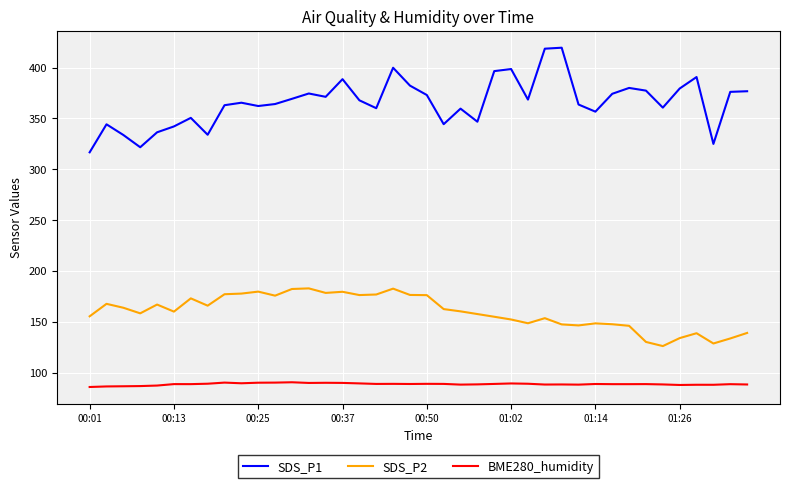

What is the sum of all SDS_P1 values?

14630.6